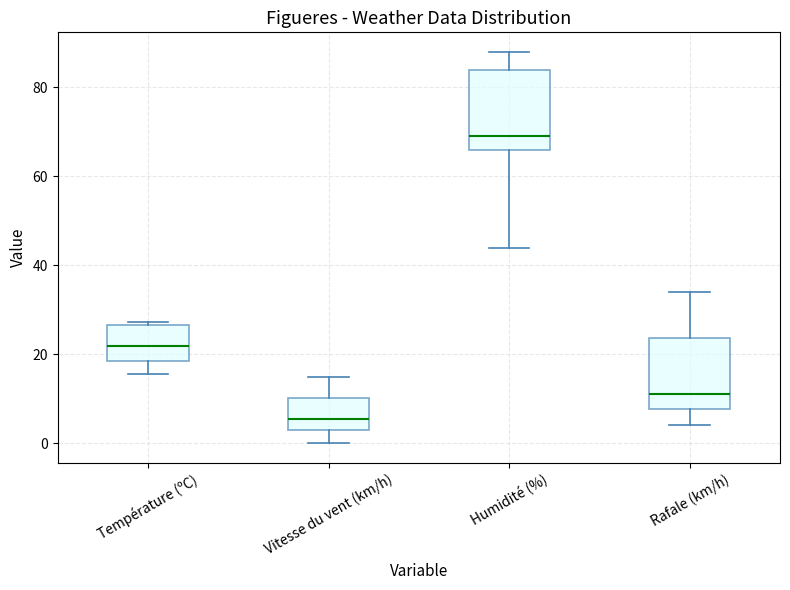

Which box's median line is the lowest?

Vitesse du vent (km/h)